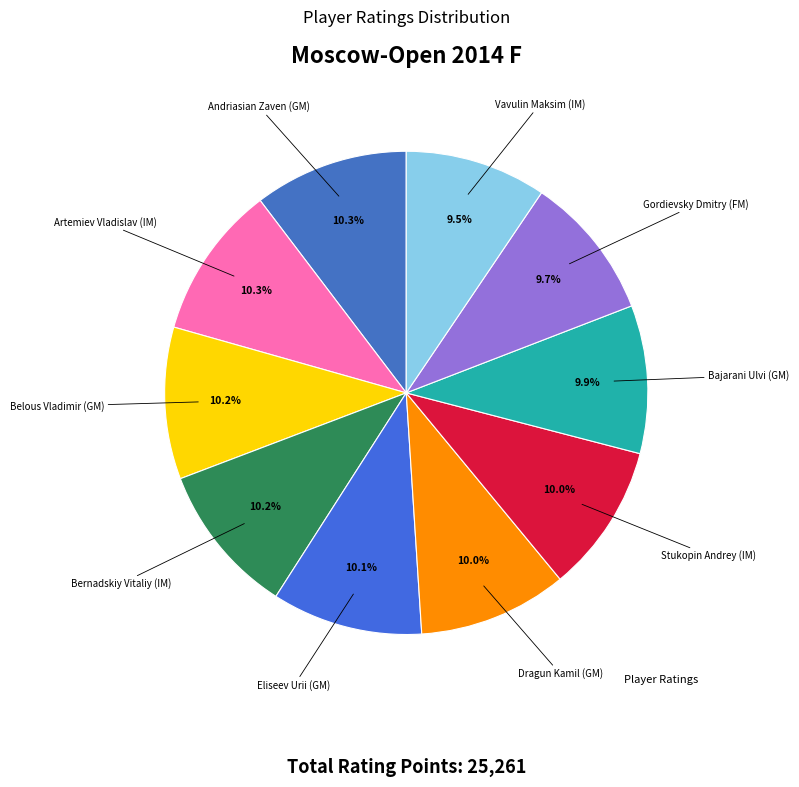

How many slices are in this pie chart?

10